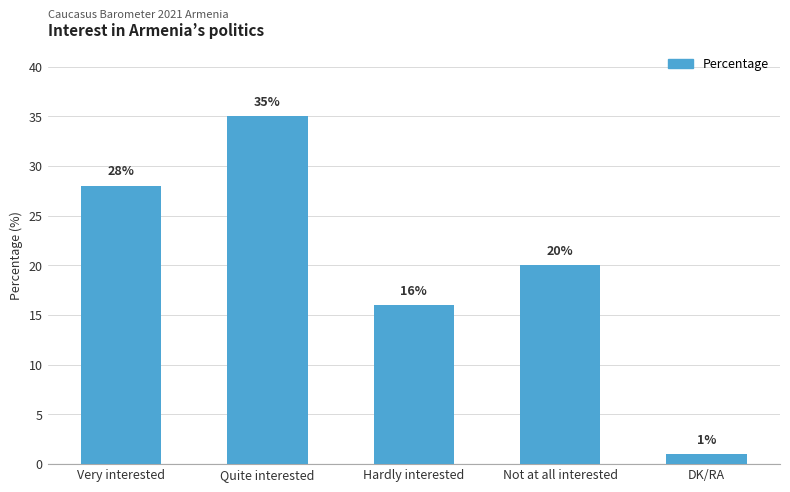

The value at Quite interested is 35. True or false?

True